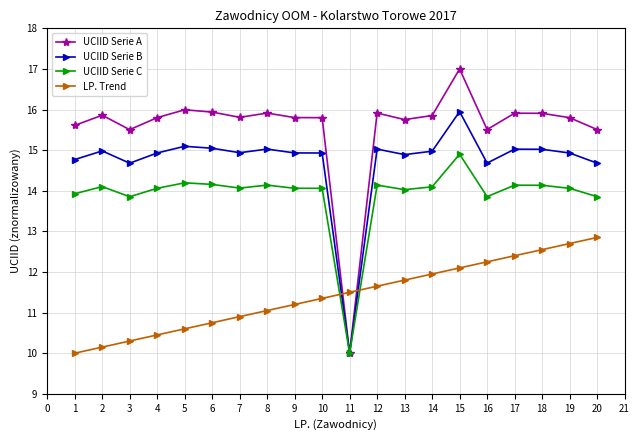

At which category is the sum across all series the highest?

15